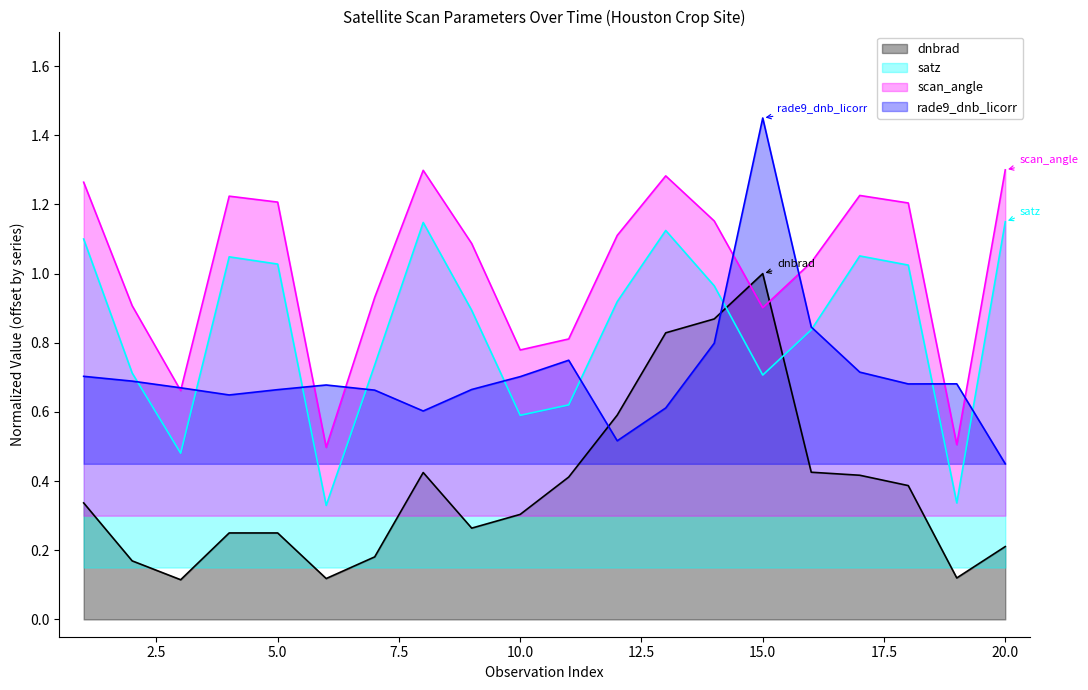

In scan_angle, how many points are higher than both neighbors (excluding endpoints)?

4